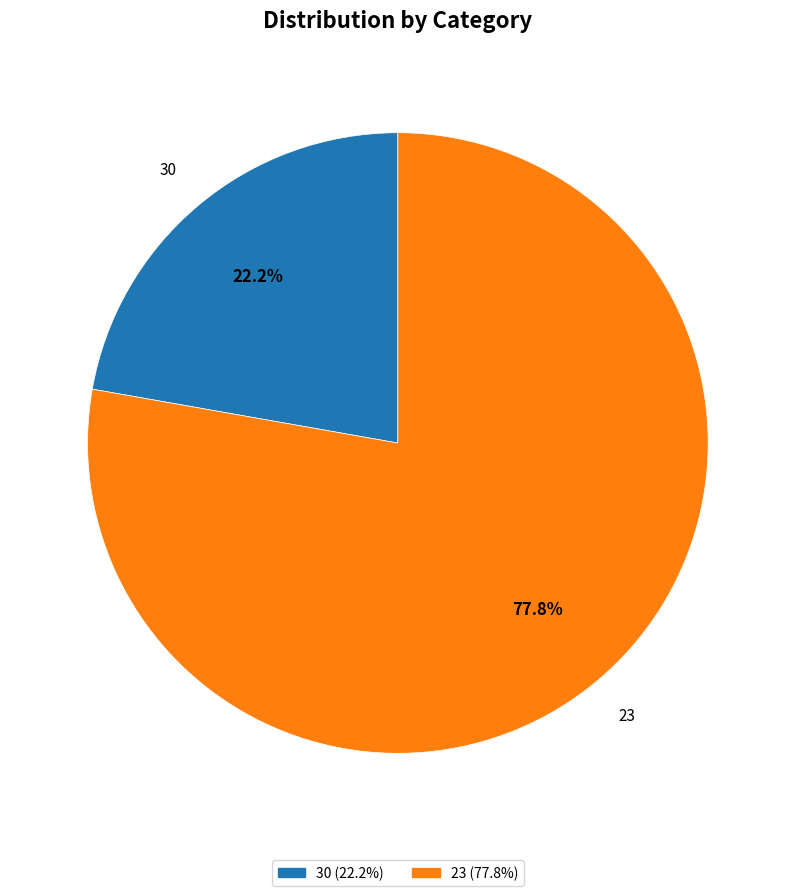

Approximately how many times larger is the value at 23 (77.8%) compared to 30 (22.2%)?

3.5